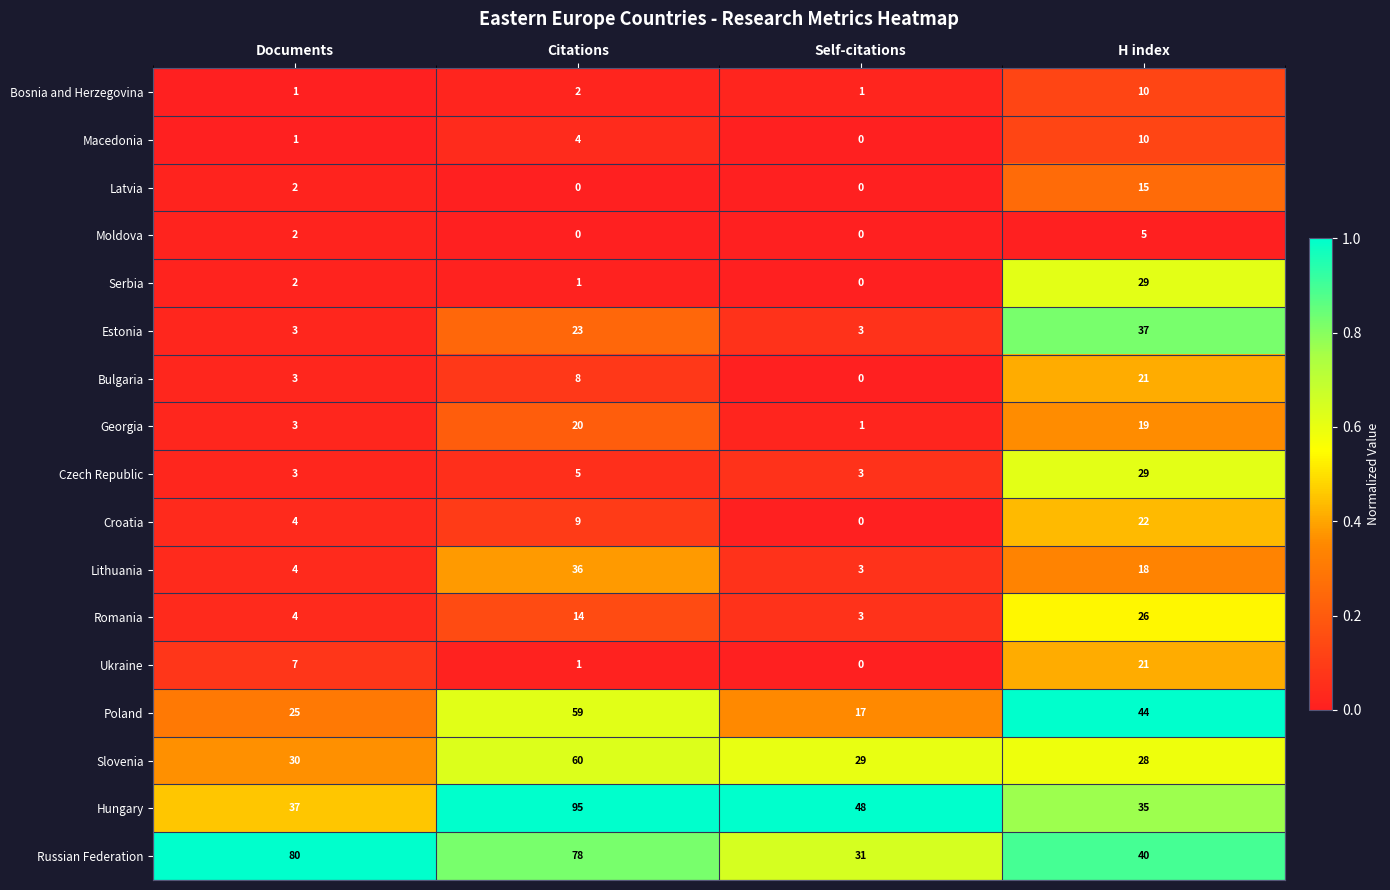

Rank the categories by Serbia value from highest to lowest.

H index, Documents, Citations, Self-citations